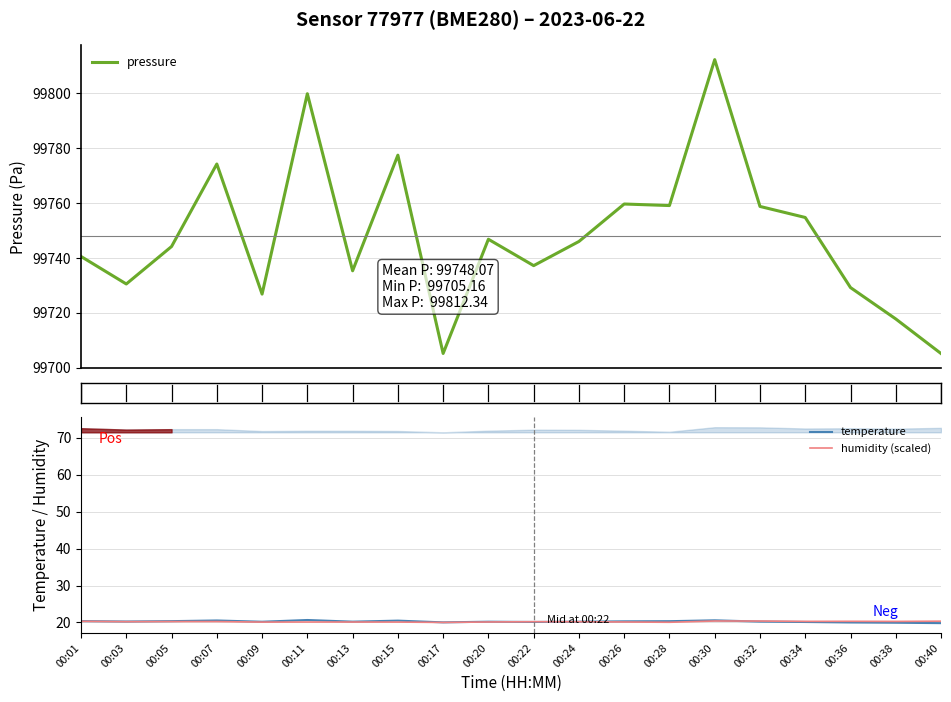

True or false: pressure and humidity (scaled) intersect in this chart.

False